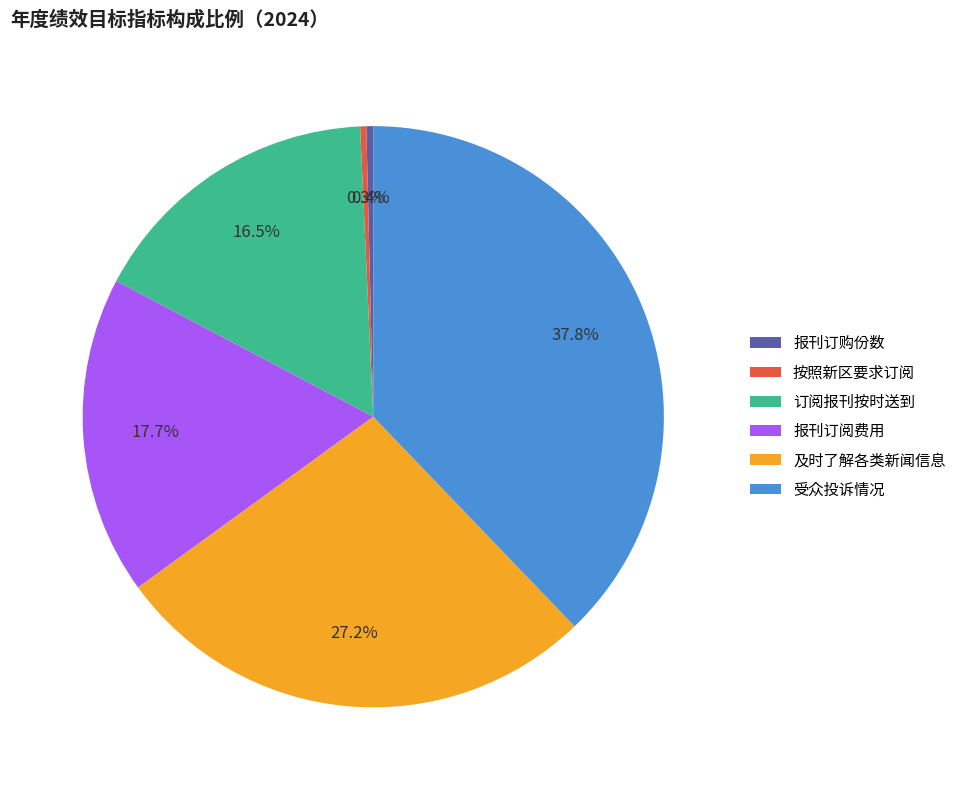

Does any single category account for the majority?

No